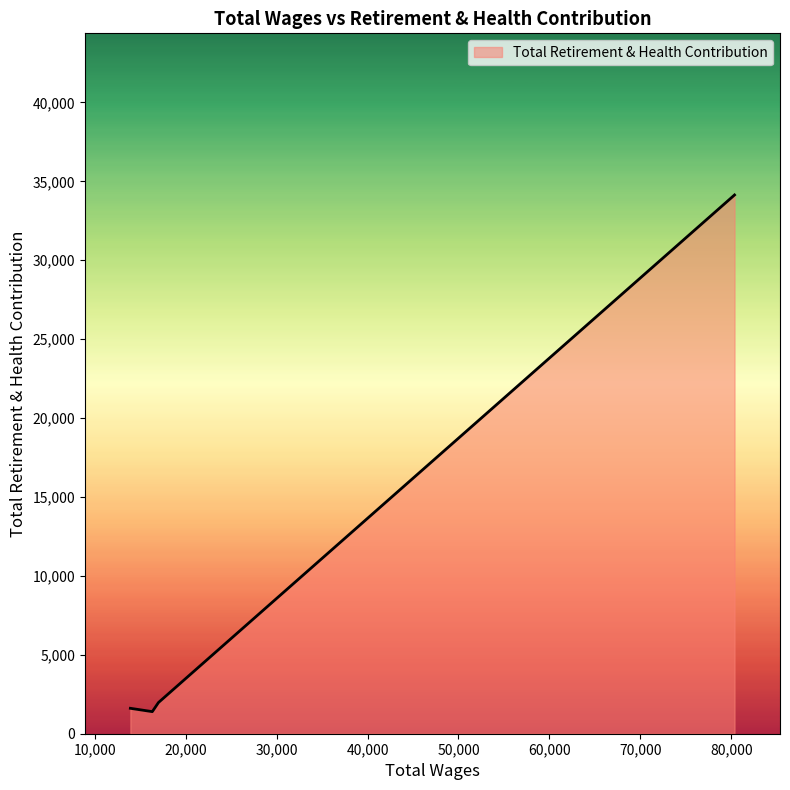

What is the difference between the maximum and second lowest values?

32524.1